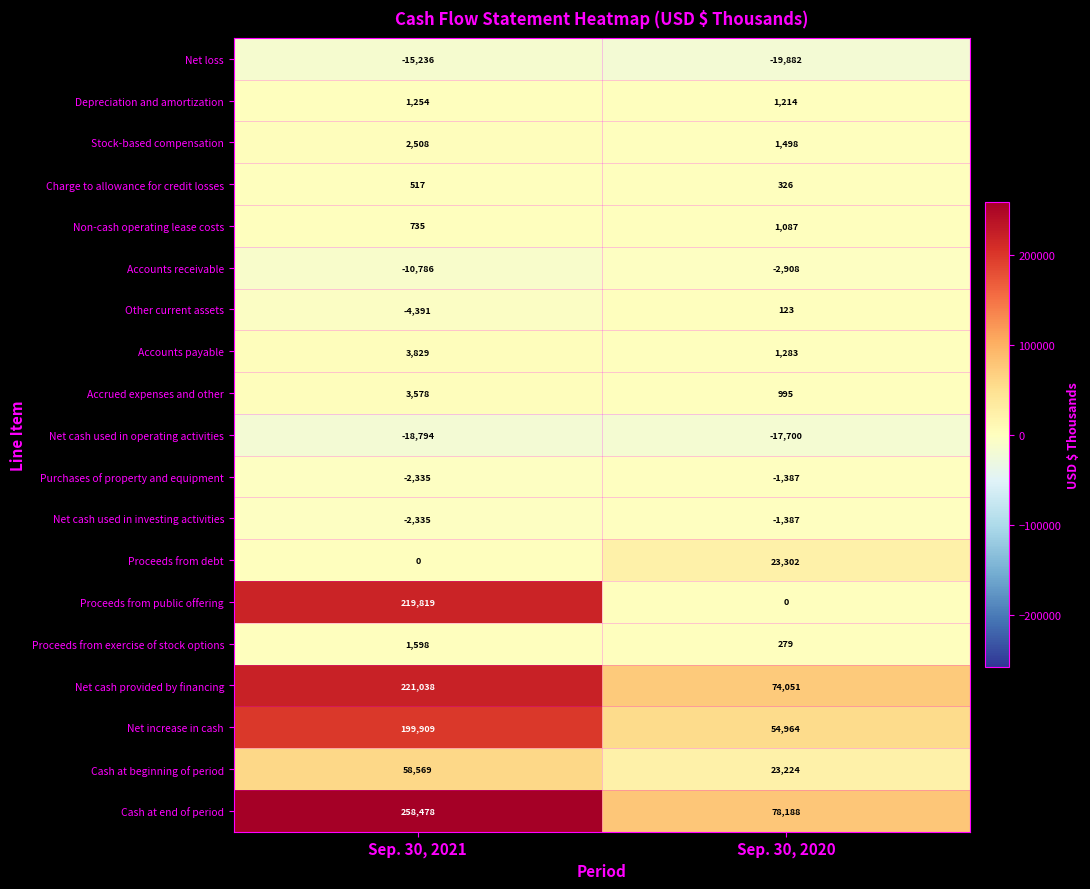

What is the average value of the Proceeds from debt series?

11651